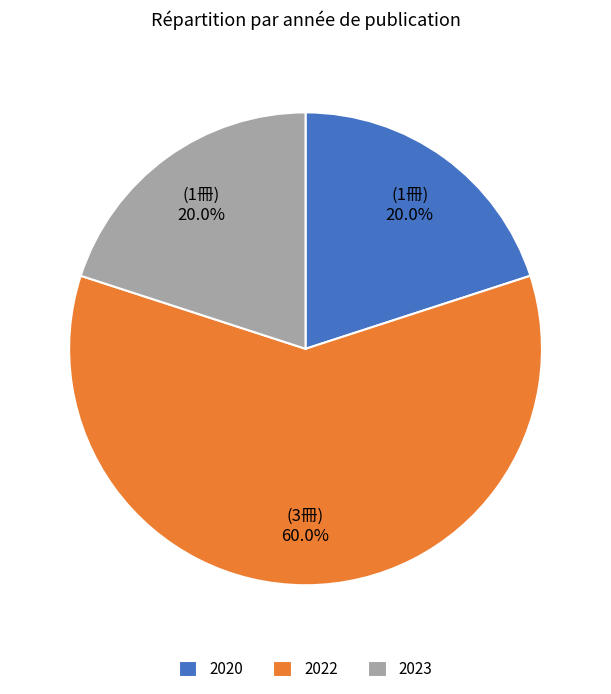

Between 2022 and 2023, which is larger?

2022